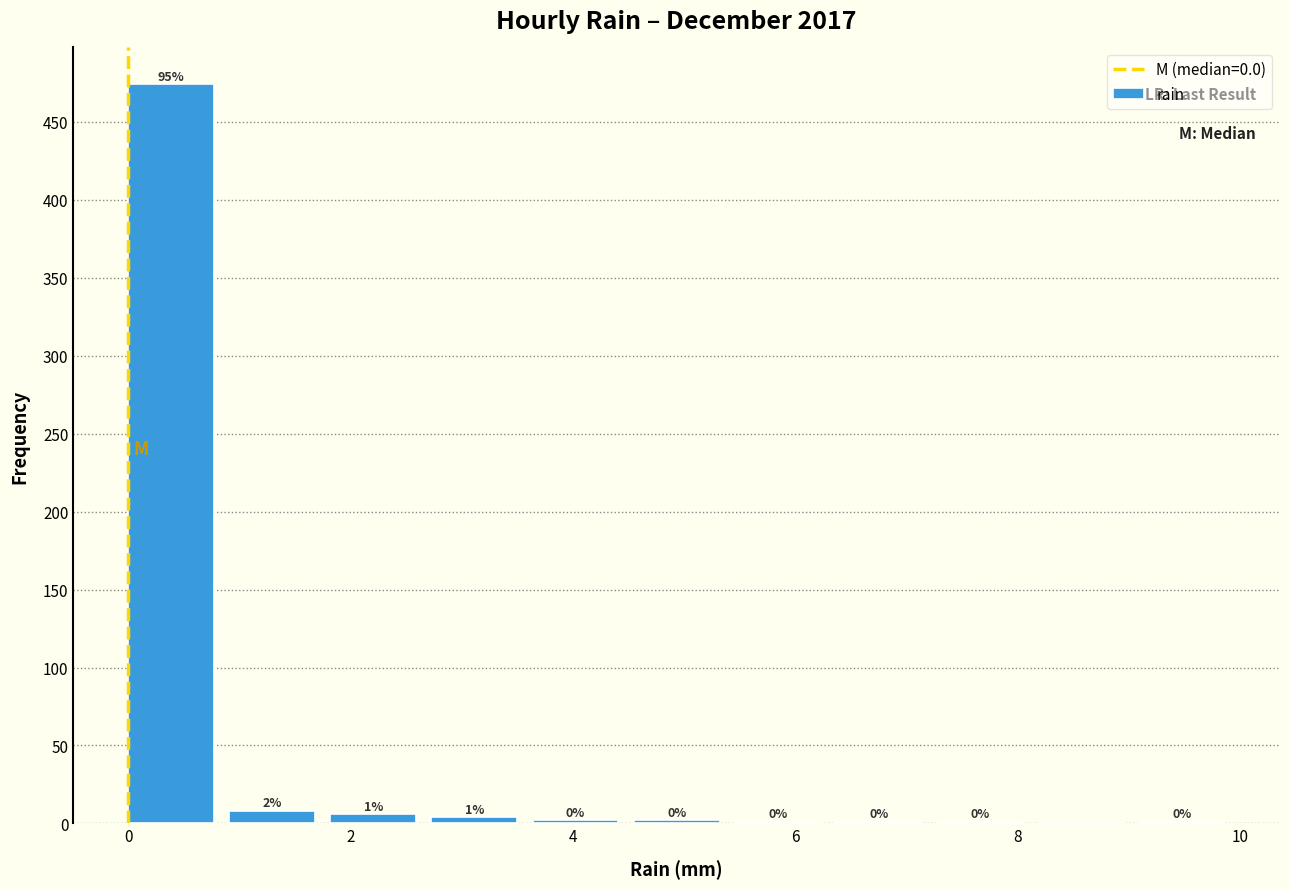

Which range on the x-axis has the tallest bar?

0.0 to 1.0